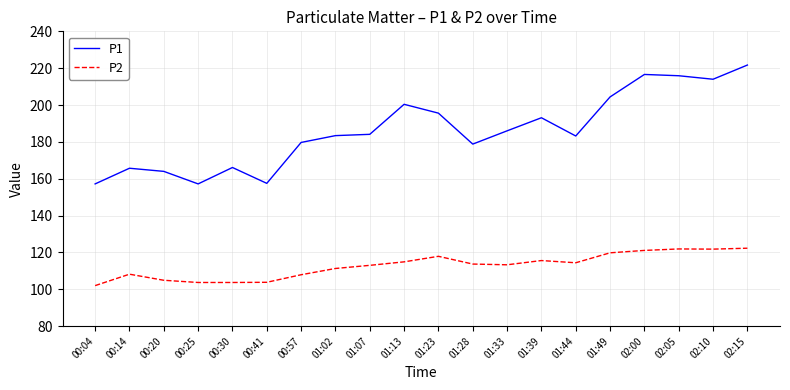

Which series has the largest total across all categories?

P1